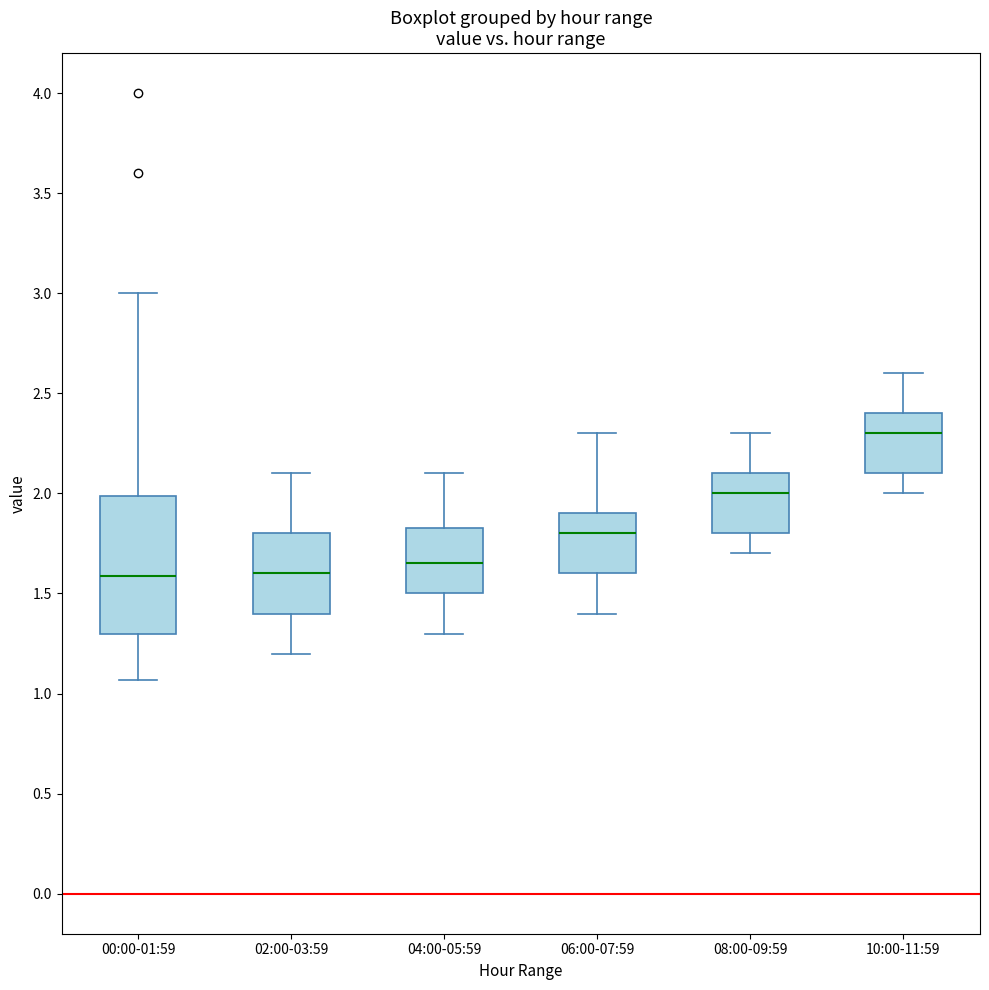

Reading left to right, transcribe this box plot: for each box, give where its median line is, the range the box spans, and where its two whiskers end, as read against the y-axis. The values are not printed on the chart, so give them approximately, as read against the axis.

00:00-01:59: median 1.60, box 1.30 to 2.00, whiskers 1.05 to 3.00
02:00-03:59: median 1.60, box 1.40 to 1.80, whiskers 1.20 to 2.10
04:00-05:59: median 1.65, box 1.50 to 1.85, whiskers 1.30 to 2.10
06:00-07:59: median 1.80, box 1.60 to 1.90, whiskers 1.40 to 2.30
08:00-09:59: median 2.00, box 1.80 to 2.10, whiskers 1.70 to 2.30
10:00-11:59: median 2.30, box 2.10 to 2.40, whiskers 2.00 to 2.60